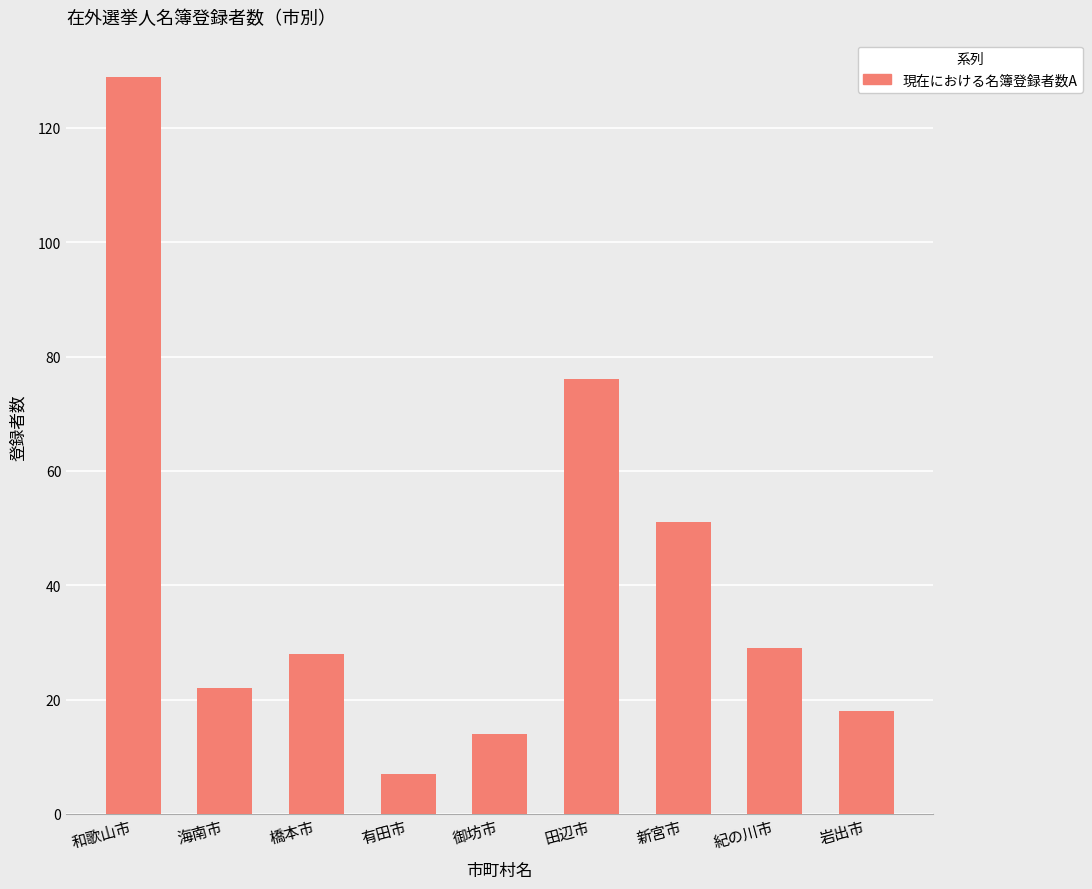

What position from the right is 橋本市?

7